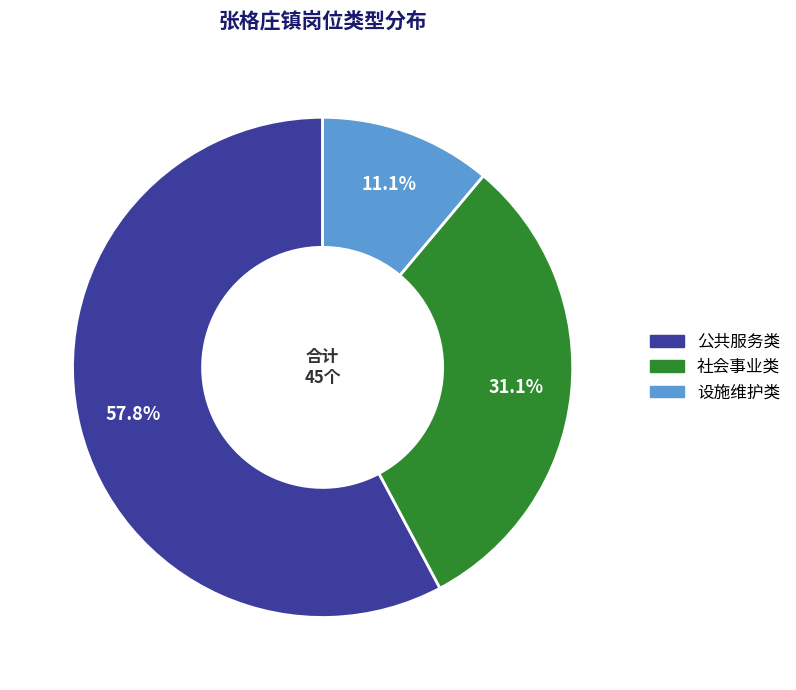

How many slices are in this pie chart?

3